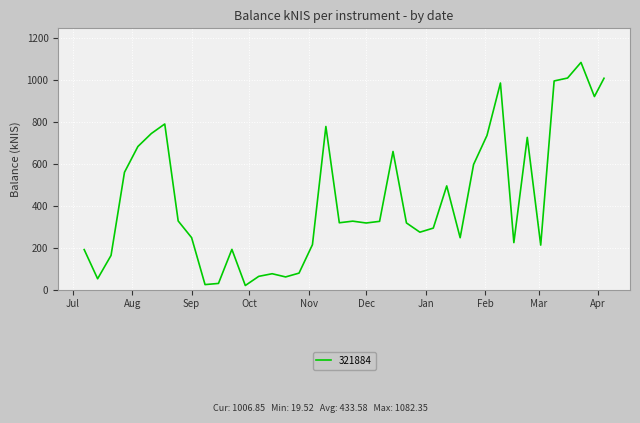

What is the difference between the maximum and minimum values?

1062.8